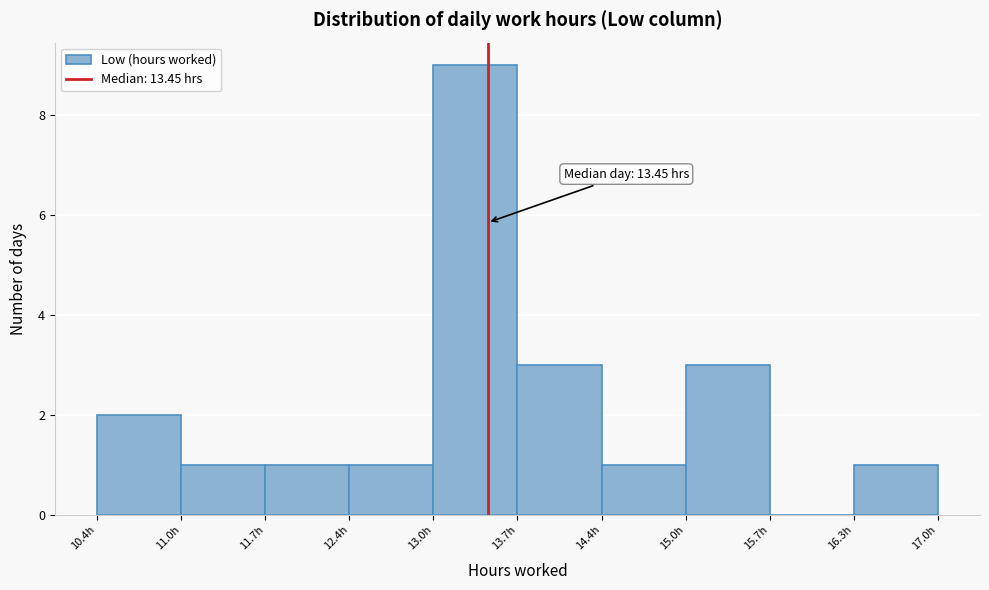

Over which range of the x-axis is the bar tallest?

13.0 to 13.7